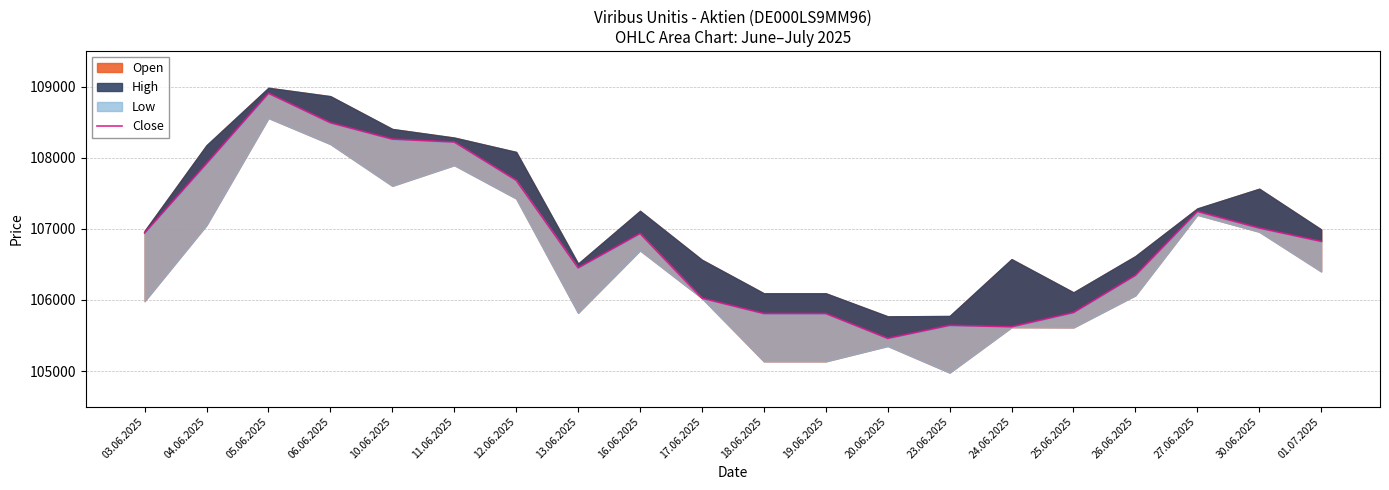

The value at 13.06.2025 is 106451. True or false?

True